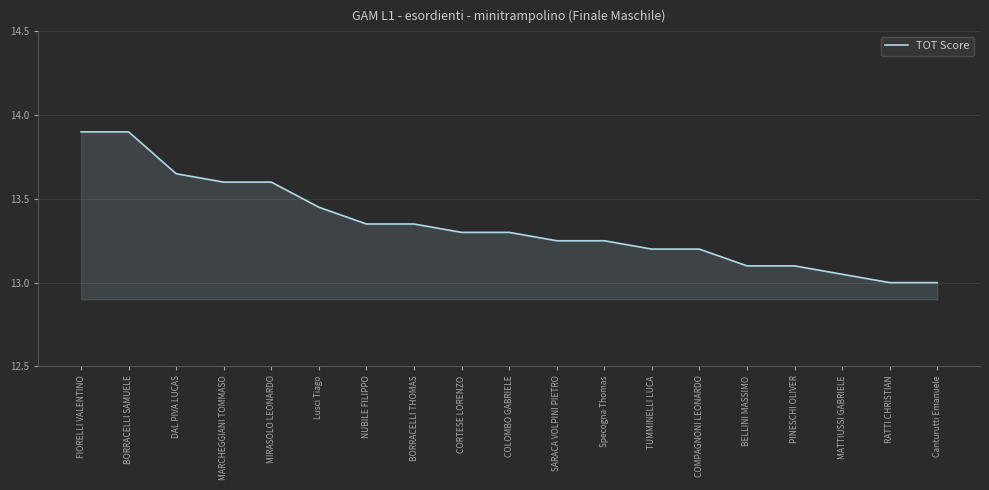

What position from the left is COMPAGNONI LEONARDO?

14